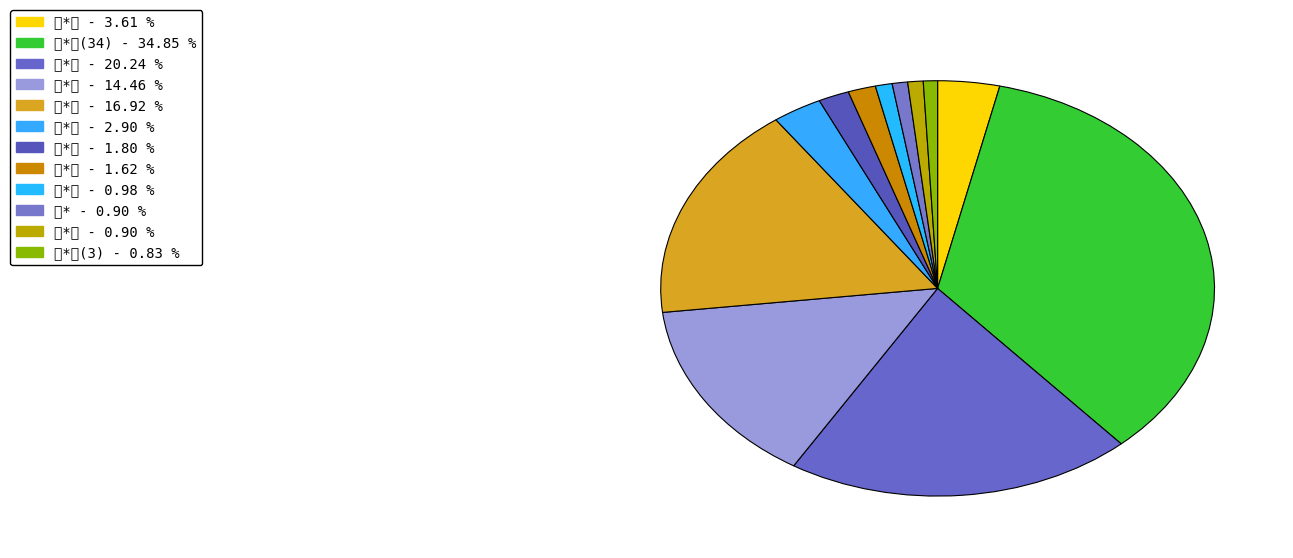

Is there any slice that represents more than half of the pie?

No